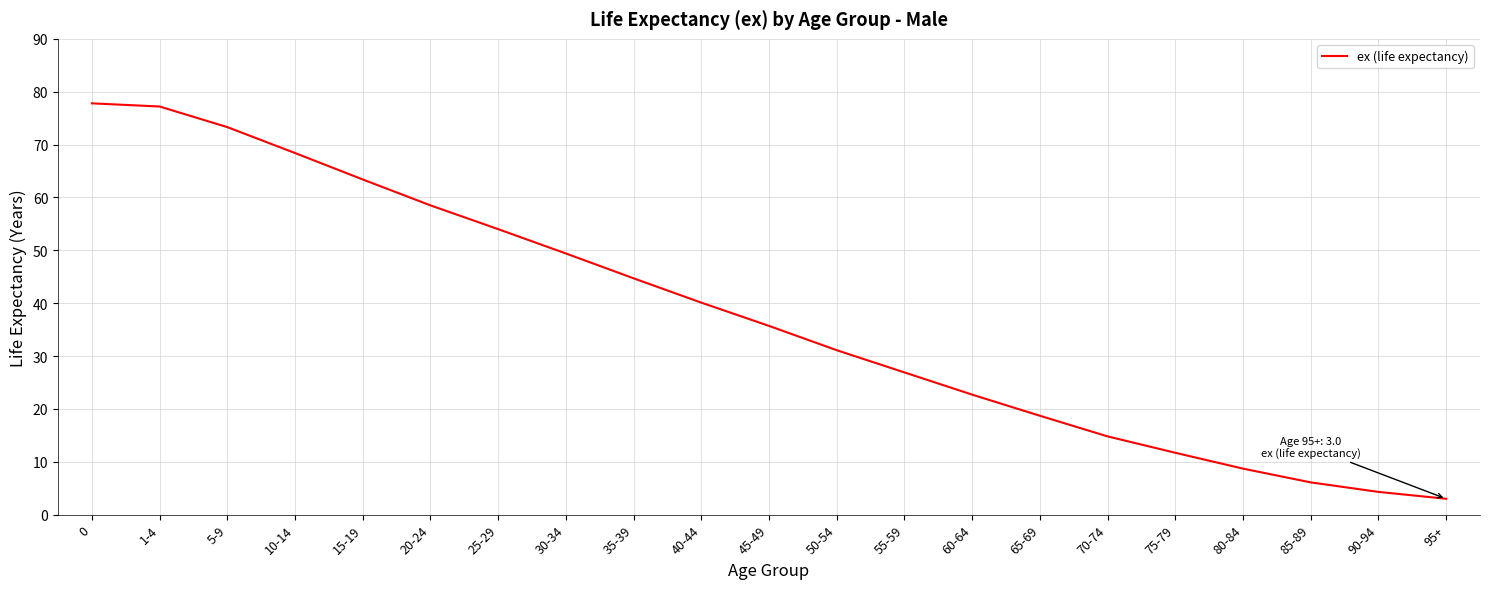

Reading left to right, what are all the values shown in this chart?

0=77.8	1-4=77.2	5-9=73.3	10-14=68.4	15-19=63.4	20-24=58.5	25-29=54.0	30-34=49.4	35-39=44.7	40-44=40.1	45-49=35.7	50-54=31.1	55-59=26.9	60-64=22.7	65-69=18.7	70-74=14.8	75-79=11.7	80-84=8.7	85-89=6.1	90-94=4.3	95+=3.0